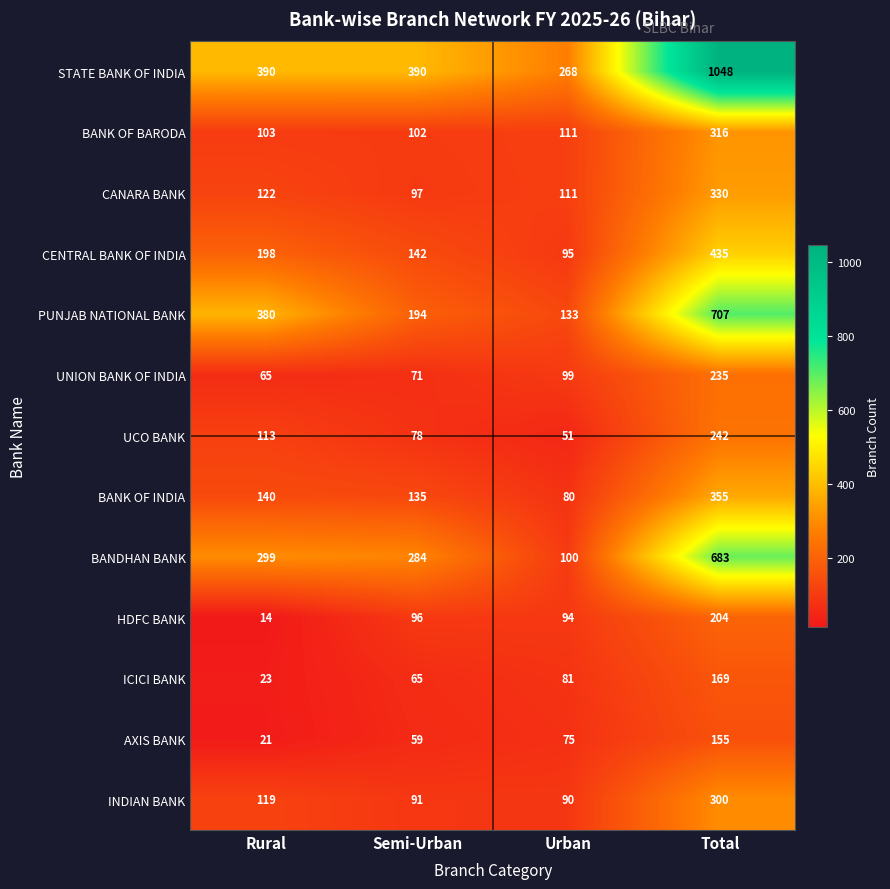

Which series changed the most between Rural and Semi-Urban?

PUNJAB NATIONAL BANK